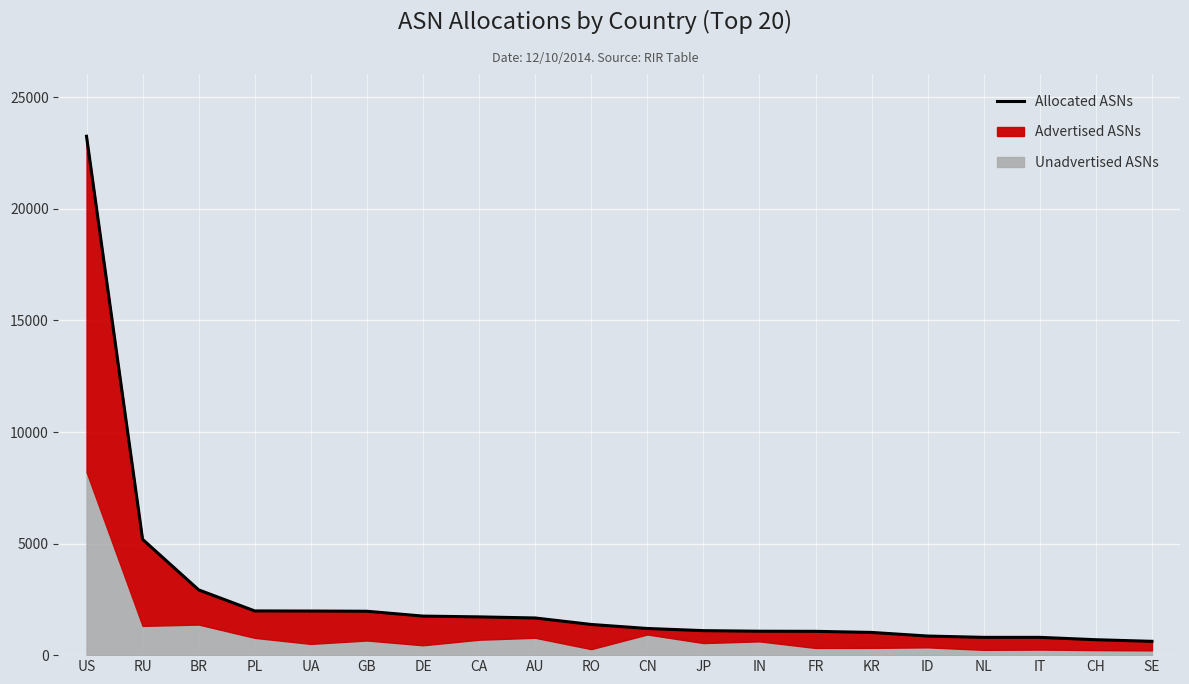

Does the chart display data point markers on the line(s)?

No